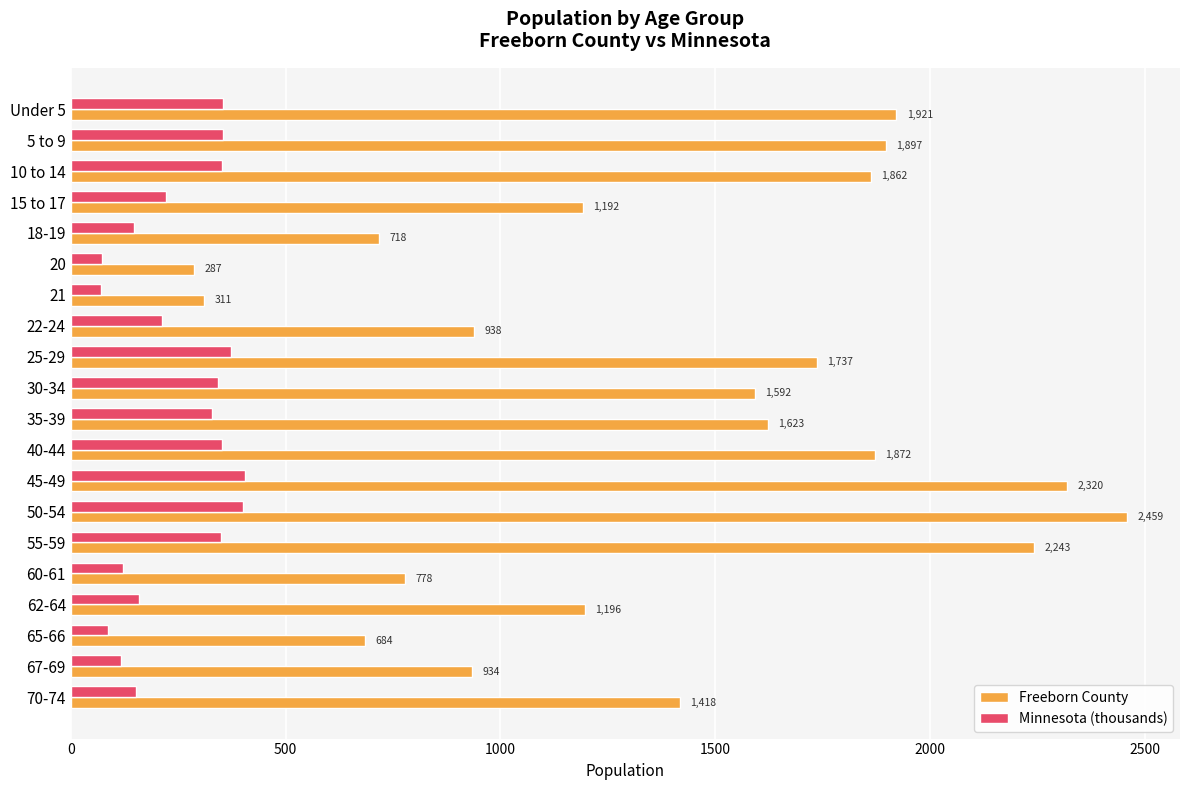

At which label does Freeborn County reach its peak?

50-54